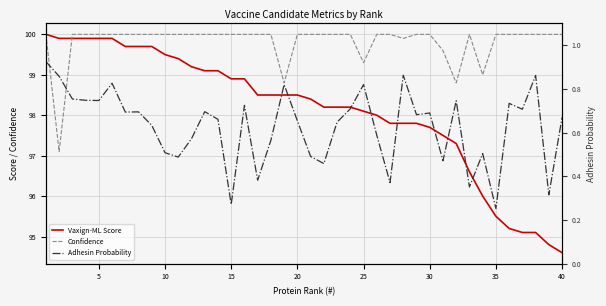

What is the smallest value displayed?

0.3